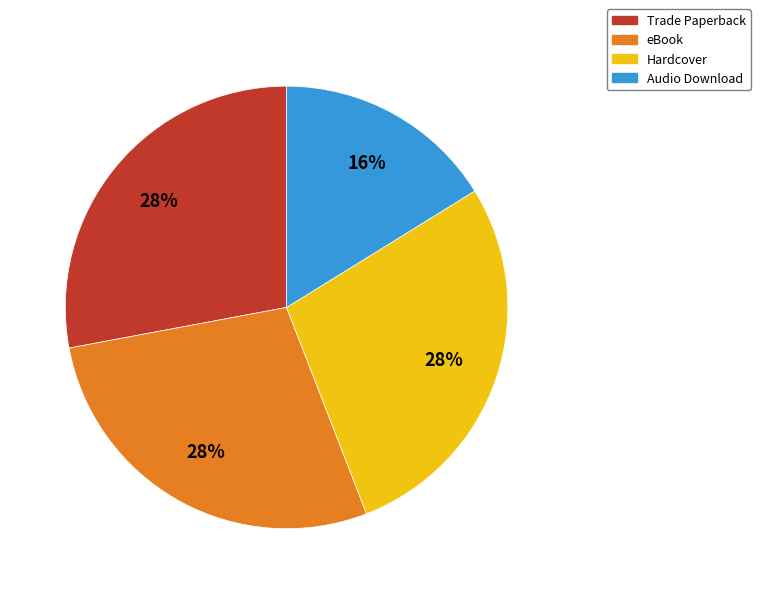

Is Trade Paperback the majority of the pie?

No